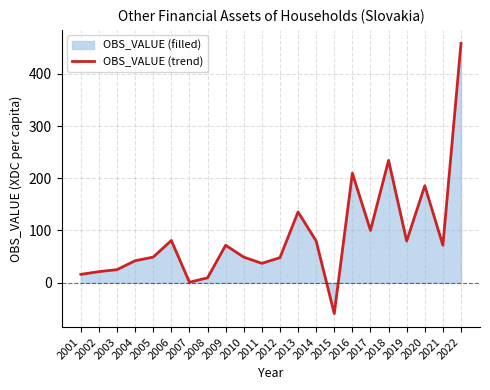

At which label is the value closest to 199?

2016